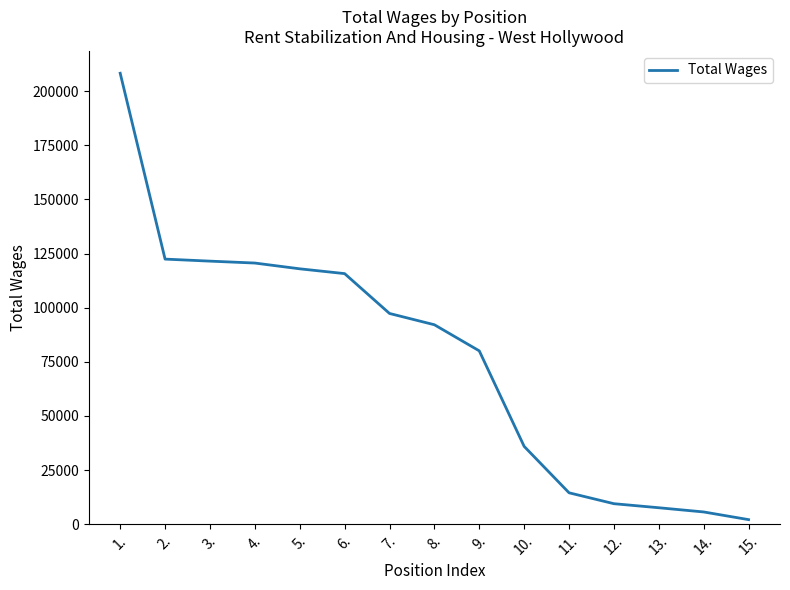

Reading right to left, extract all data points from this chart.

15.=2076	14.=5620	13.=7567	12.=9438	11.=14476	10.=35918	9.=80055	8.=92123	7.=97341	6.=115753	5.=117972	4.=120637	3.=121519	2.=122457	1.=208335